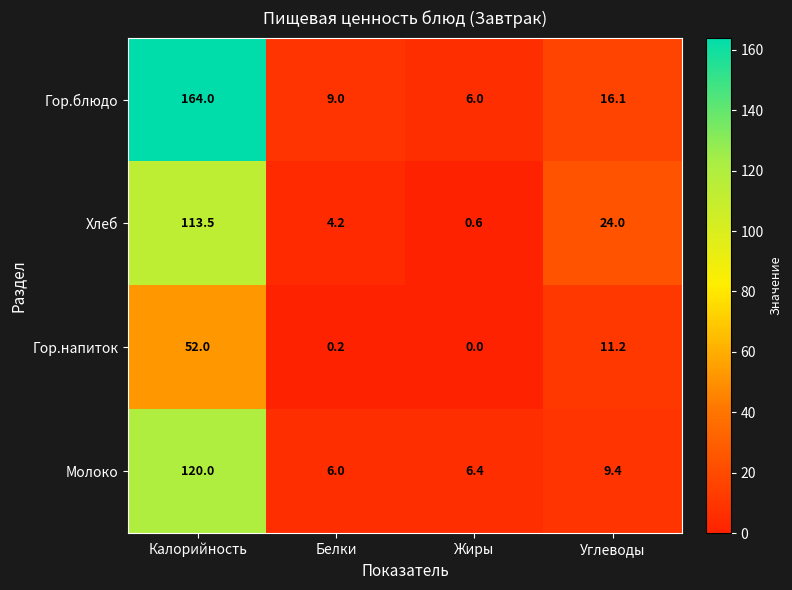

Is the value of Гор.напиток at Жиры greater than the value of Молоко at Белки?

No